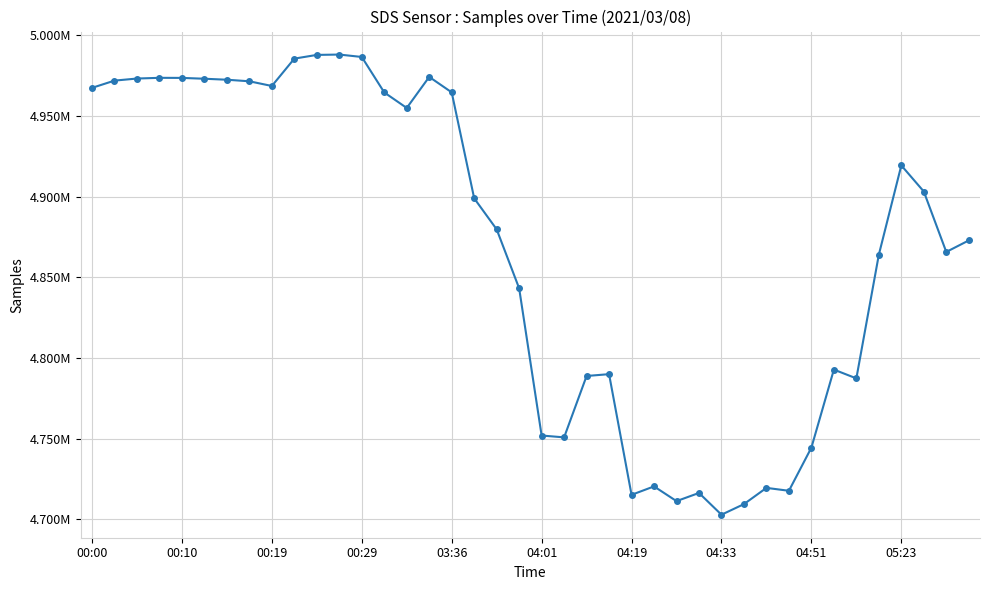

What is the sum of all values?

194717358